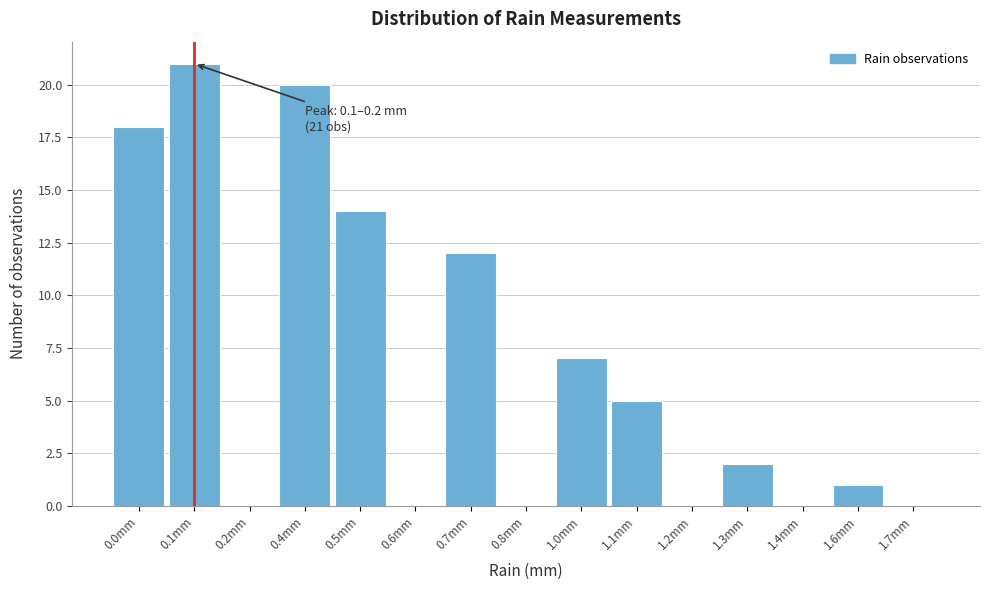

Reading left to right, what are all the values shown in this chart?

0.0mm=18	0.1mm=21	0.2mm=0	0.4mm=20	0.5mm=14	0.6mm=0	0.7mm=12	0.8mm=0	1.0mm=7	1.1mm=5	1.2mm=0	1.3mm=2	1.4mm=0	1.6mm=1	1.7mm=0